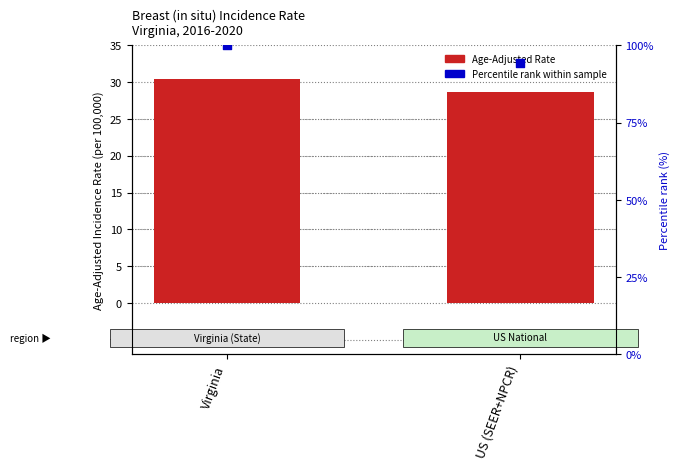

Is the value of Age-Adjusted Rate at Virginia greater than the value of Percentile rank within sample at Virginia?

No